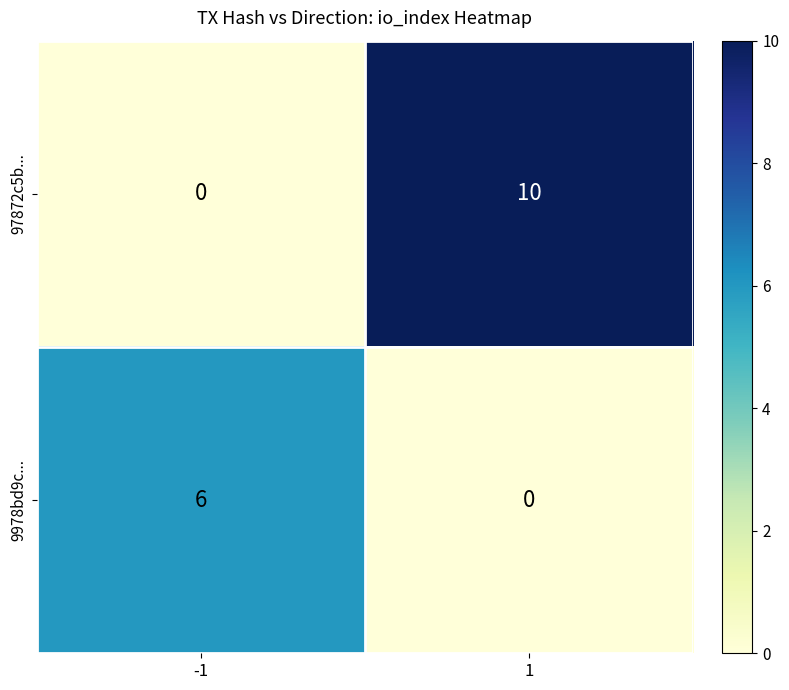

What is the difference between the highest and lowest values at 1?

10